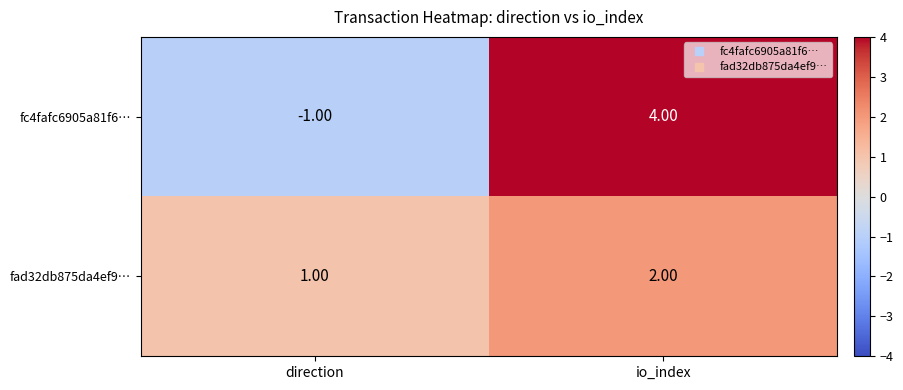

Where is fc4fafc6905a81f6… nearest to the value 1?

direction